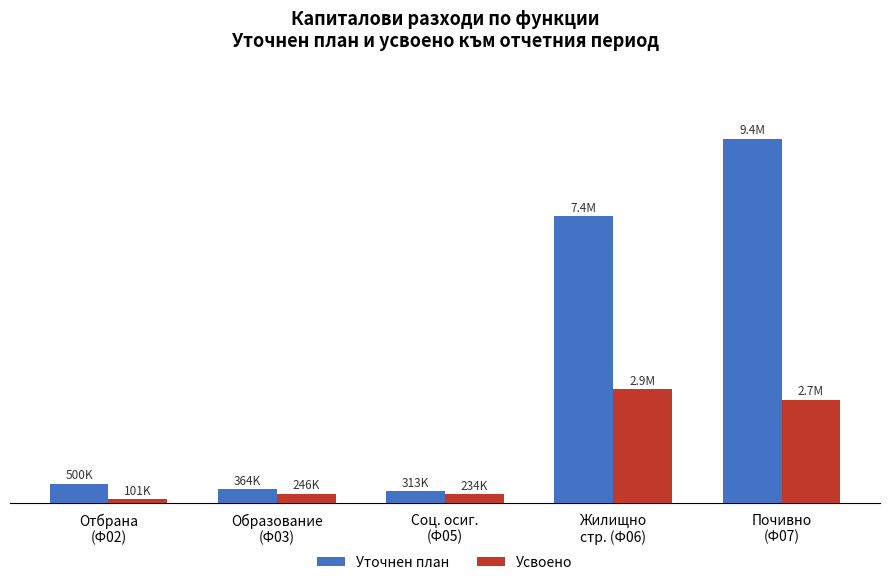

Where does the Уточнен план series first go above 499960?

Жилищно
стр. (Ф06)